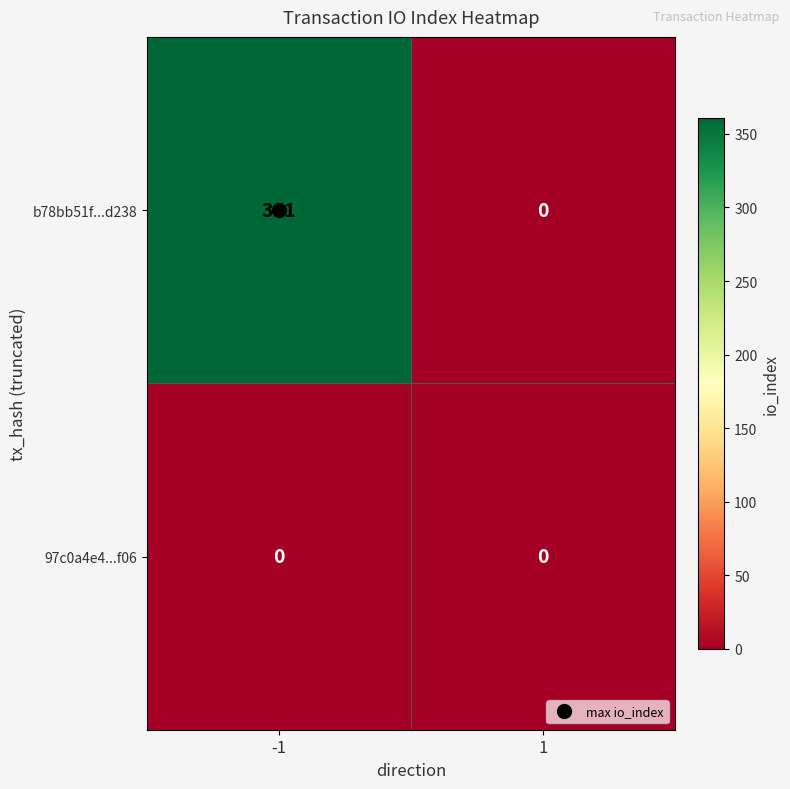

How many data points does each series have?

2